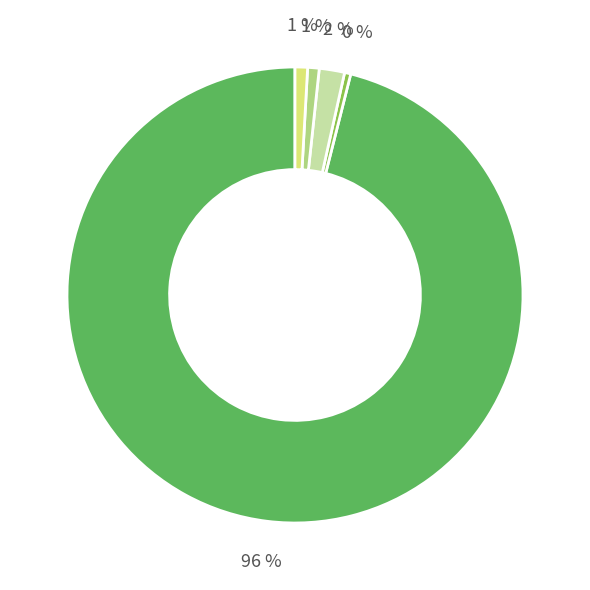

Is there a majority slice in this chart?

Yes